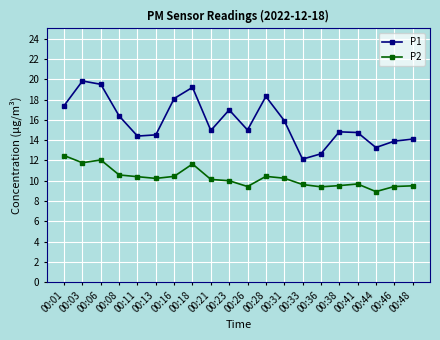

What is the value of the P1 point at the 20th from the left?

14.1